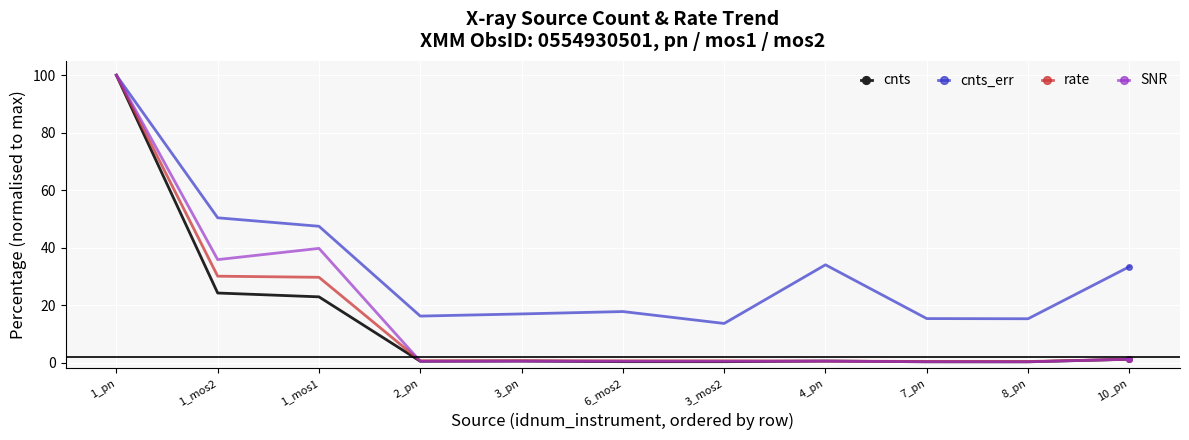

Between 8_pn and 10_pn, which series saw the biggest shift?

cnts_err